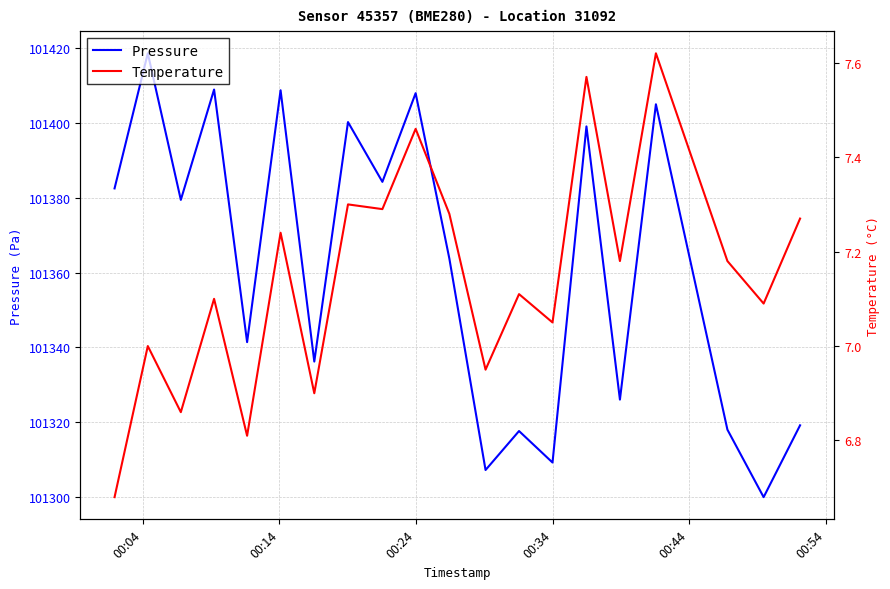

How many series are shown in this chart?

2